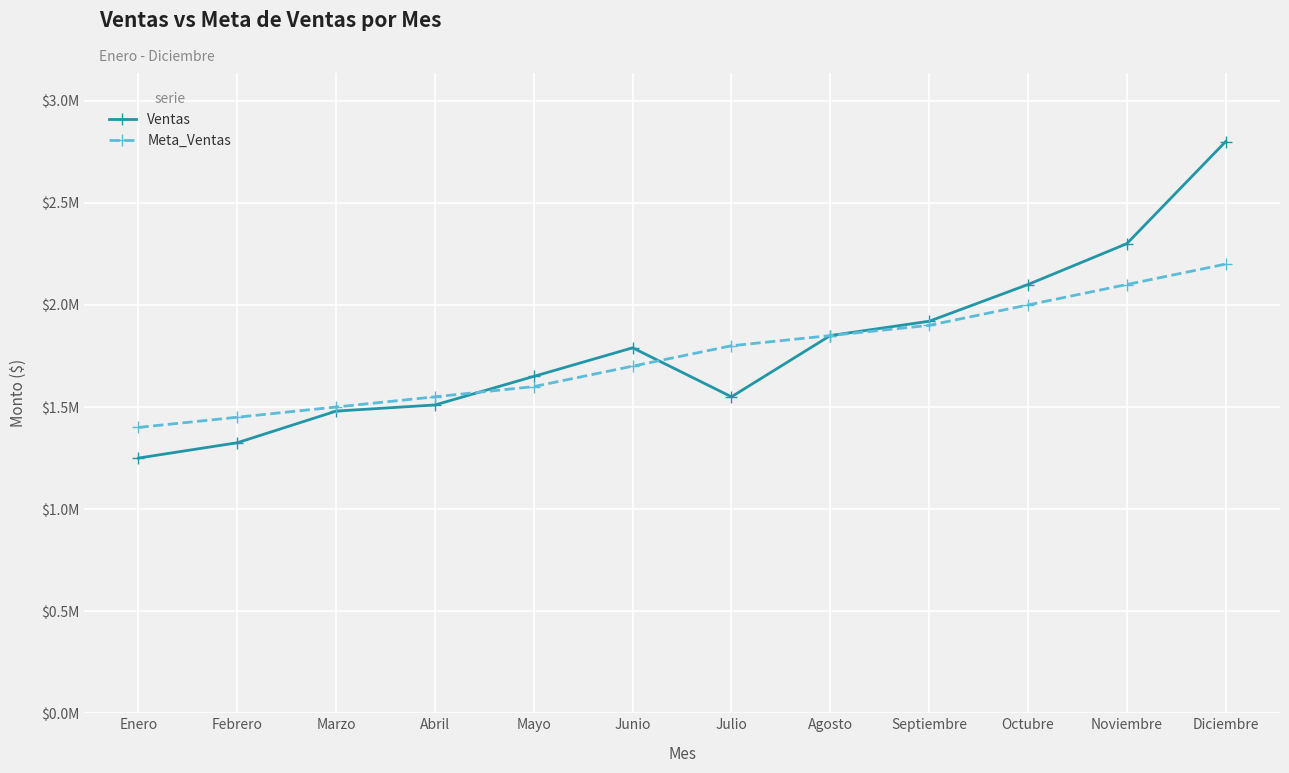

Is the value of Ventas at Septiembre greater than the value of Meta_Ventas at Noviembre?

No